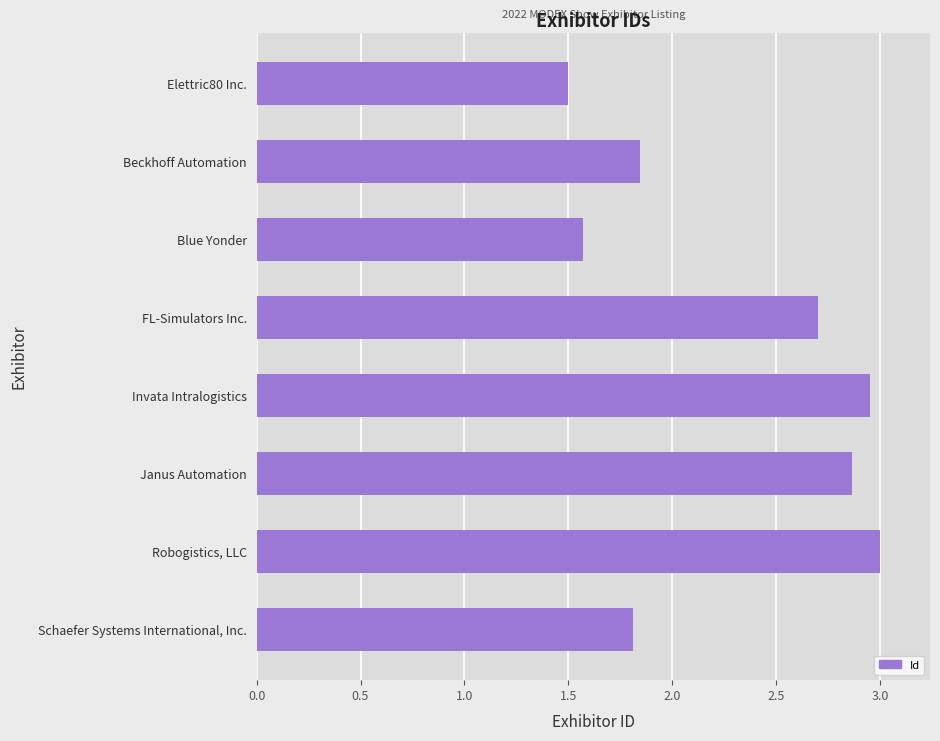

How many values are between 1 and 2?

4